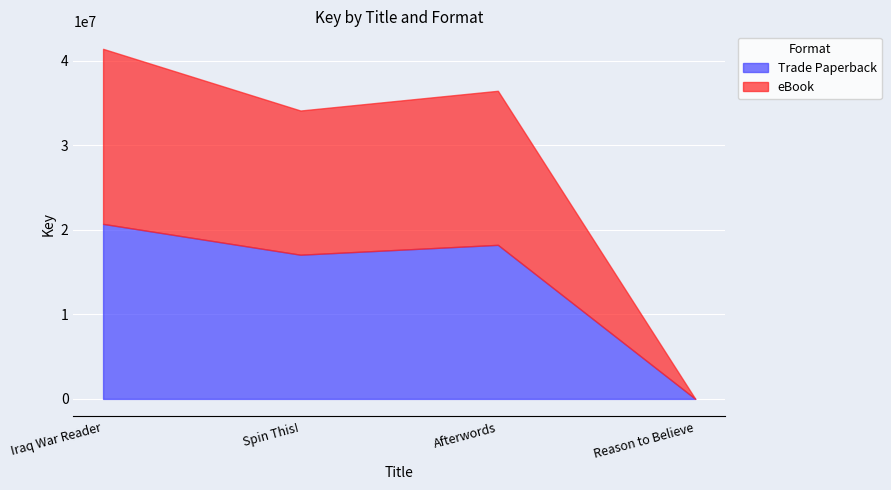

Rank the categories by Trade Paperback value from highest to lowest.

Iraq War Reader, Afterwords, Spin This!, Reason to Believe